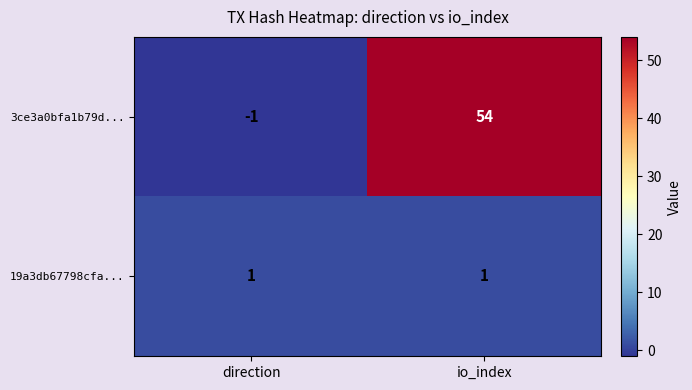

Which category has the highest value across all series?

io_index